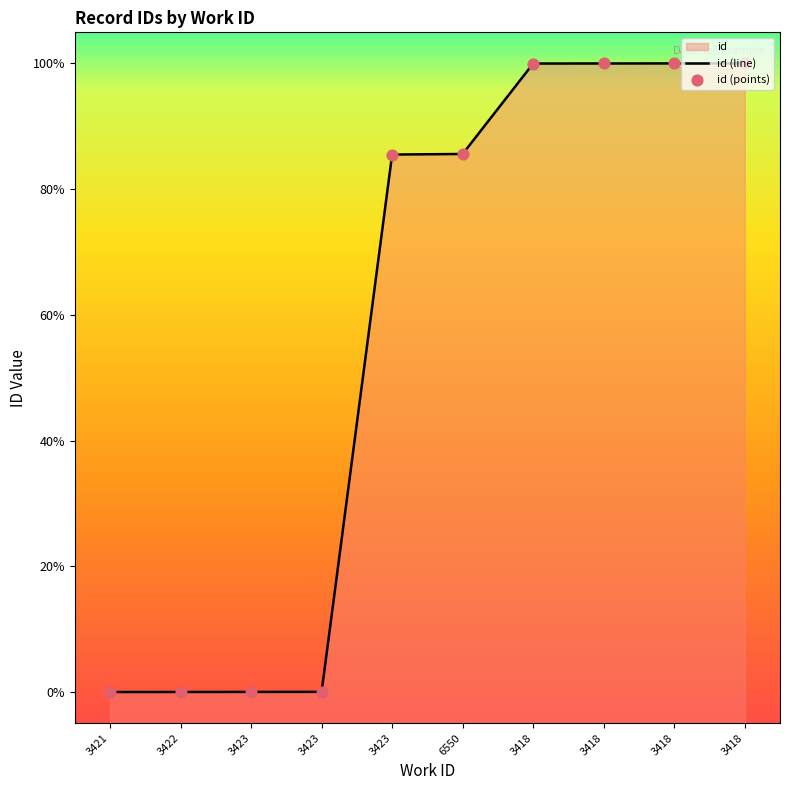

Which series reaches the minimum Y coordinate?

id (line)